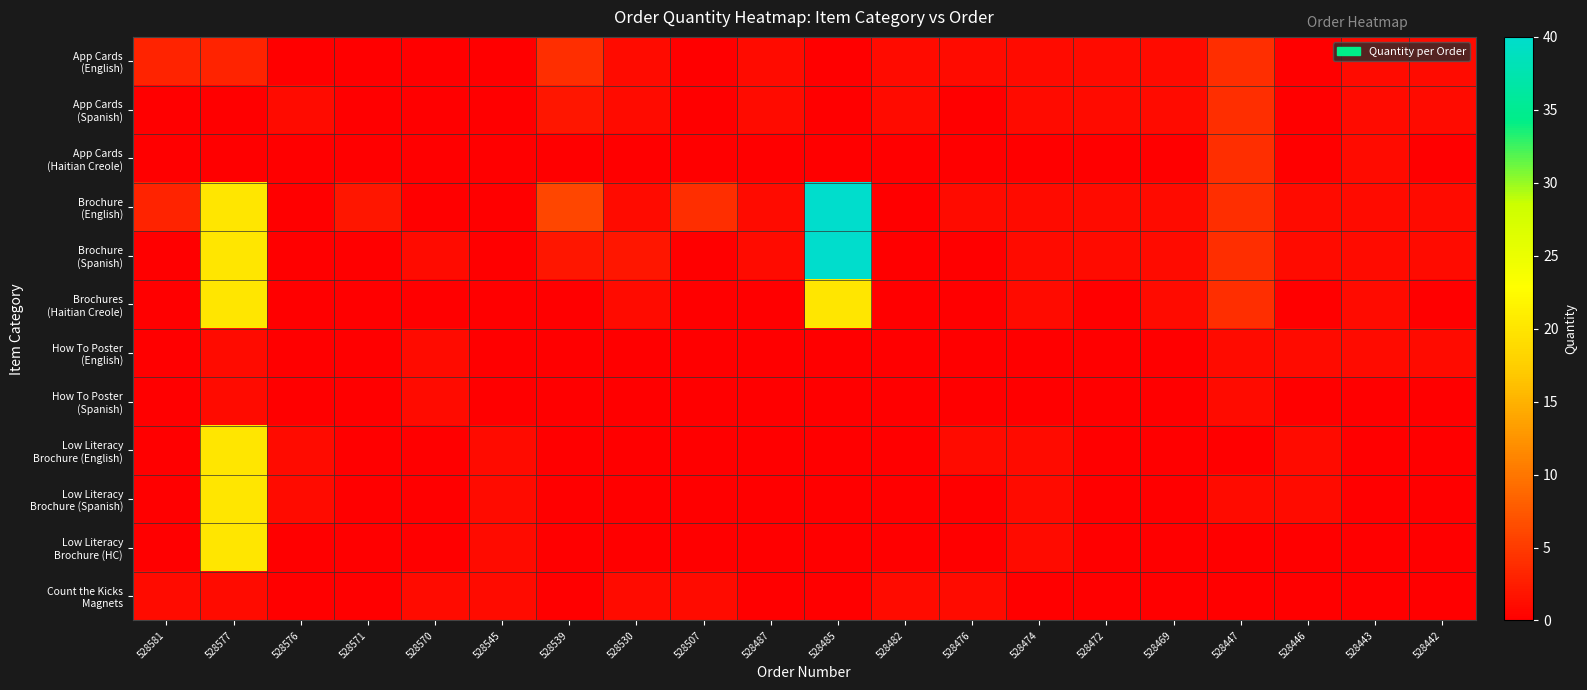

What is the difference between the highest and lowest values at 528474?

1